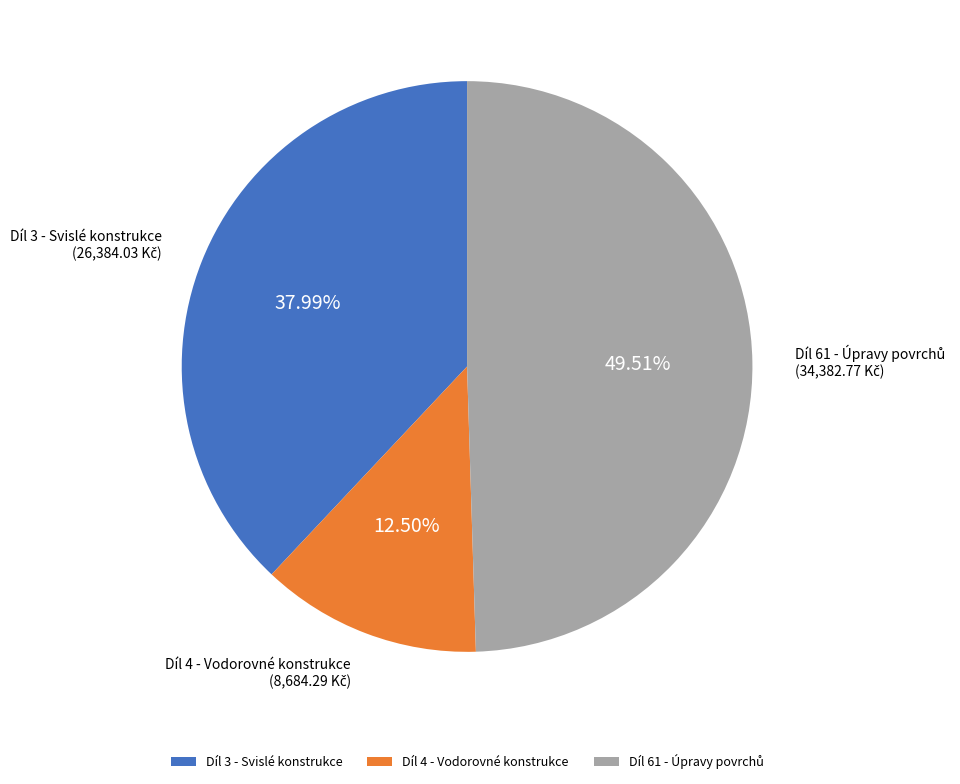

Is there any slice that represents more than half of the pie?

No